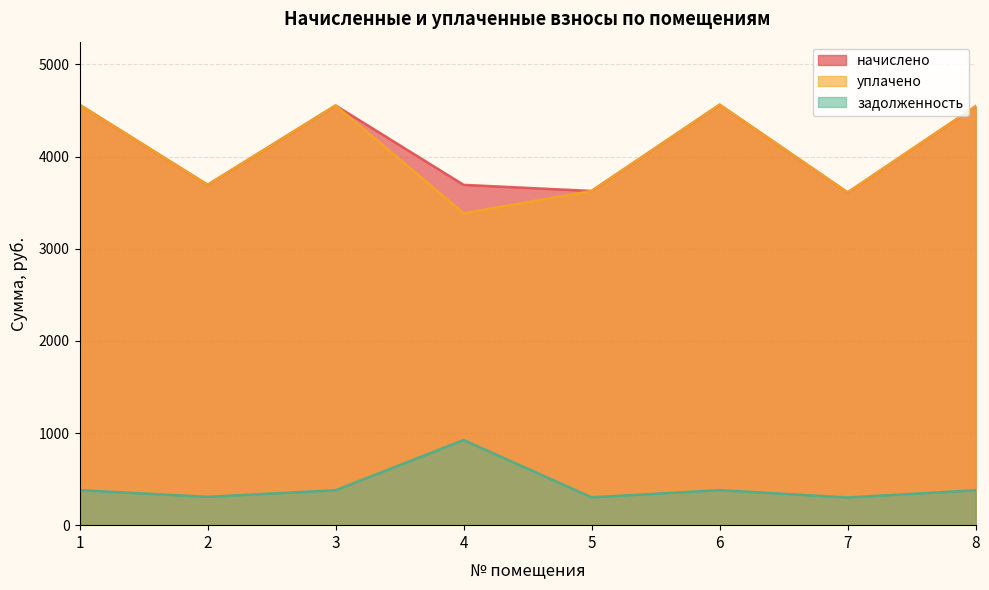

Which series has the largest range (max minus min)?

уплачено